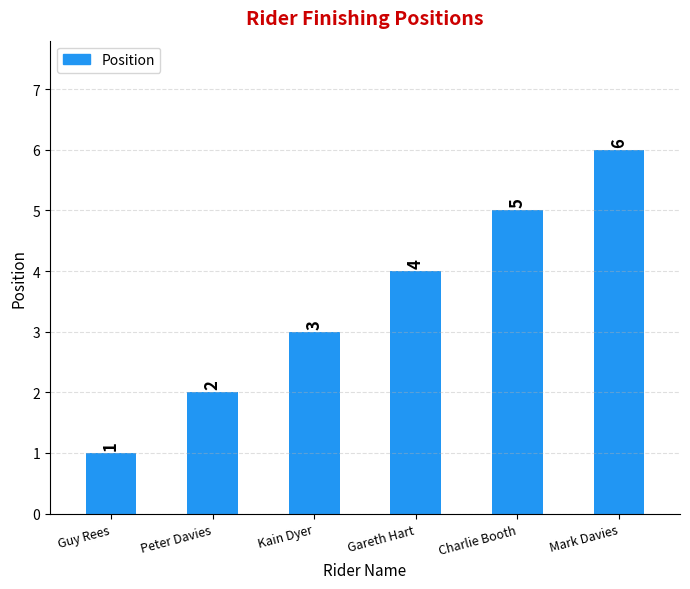

Is it true that the value at Gareth Hart is 1?

False